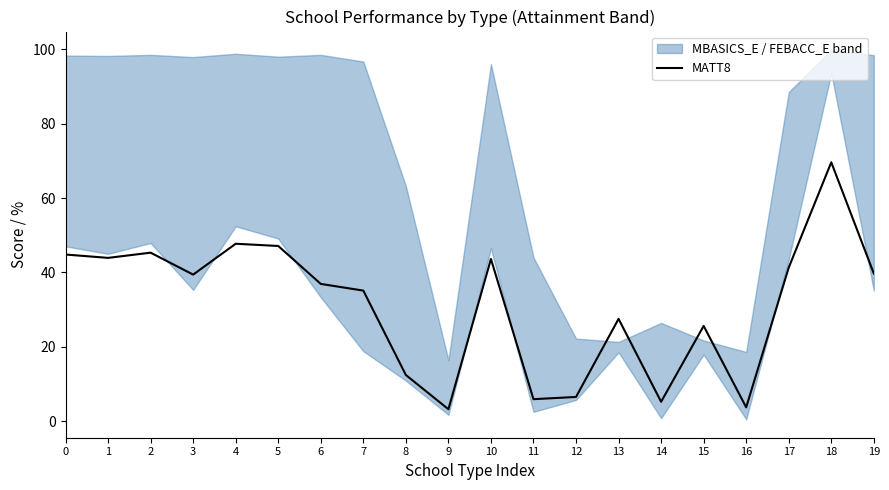

What is the sum of the values at 12 and 5?

53.6